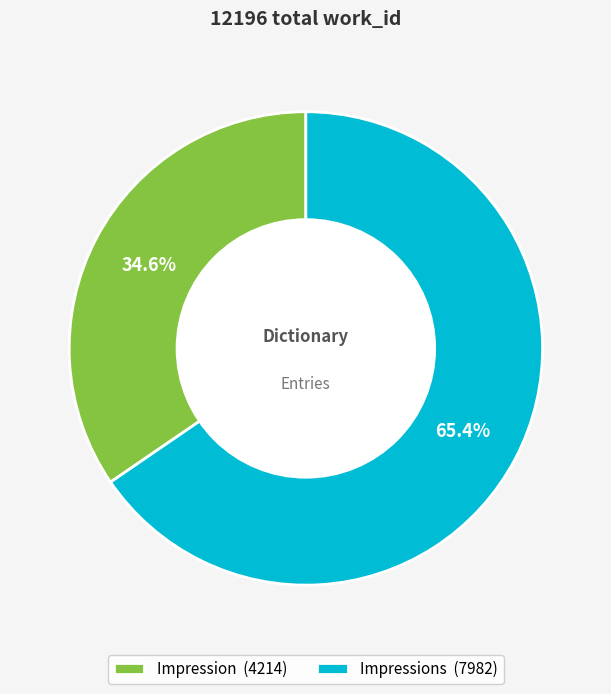

Count the number of slices in the pie.

2